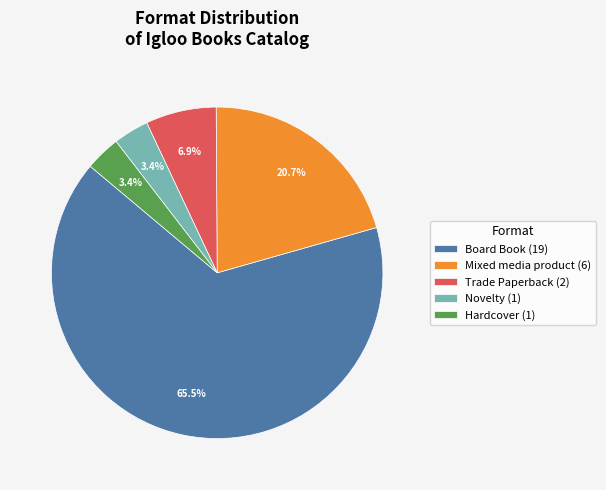

How many segments does this pie chart have?

5